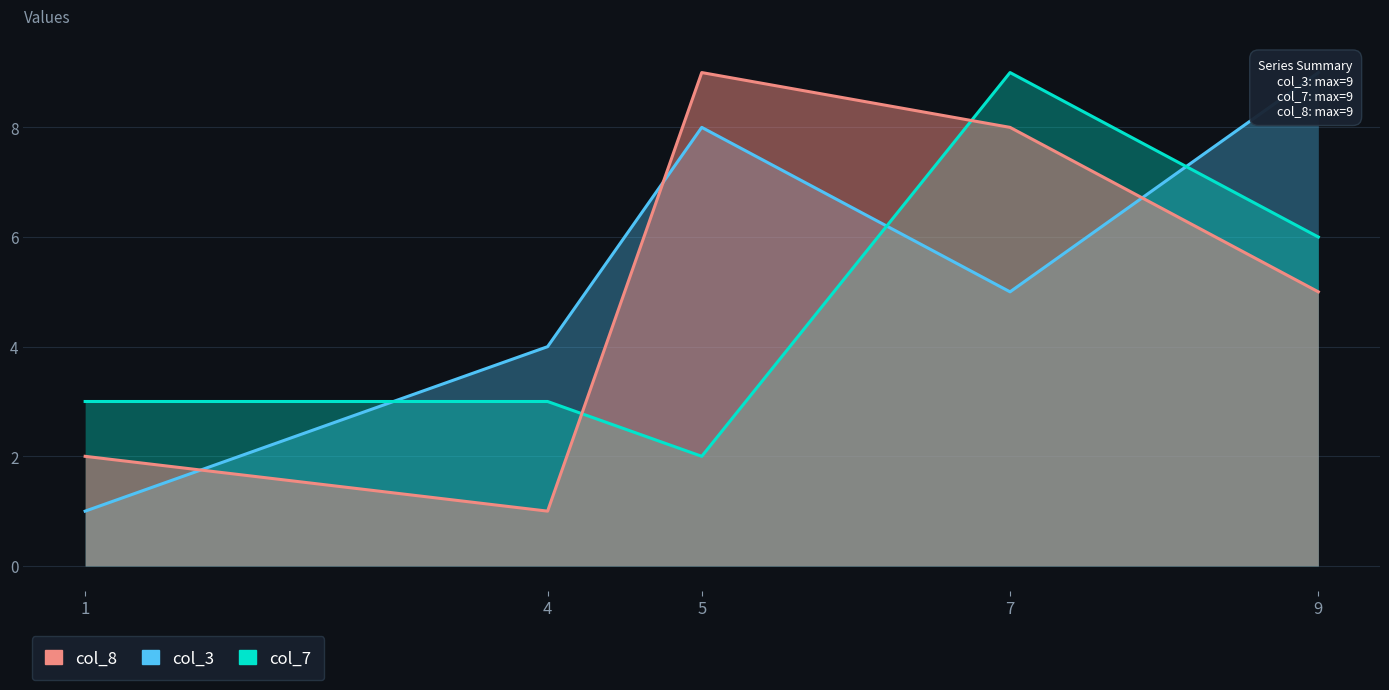

List the series in order of their overall mean, highest first.

col_3, col_8, col_7